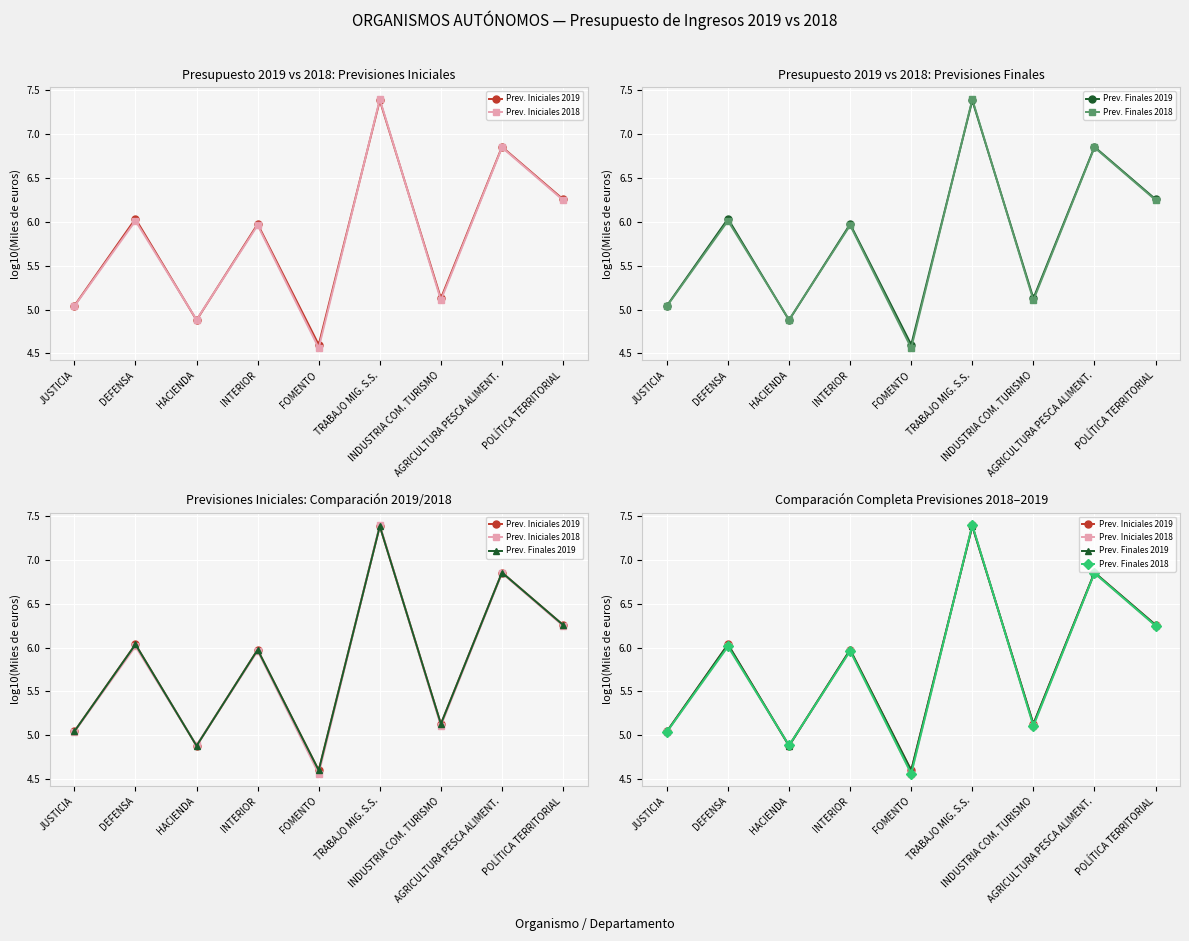

Between which two adjacent categories do Prev. Iniciales 2018 and Prev. Iniciales 2019 first intersect?

DEFENSA and HACIENDA